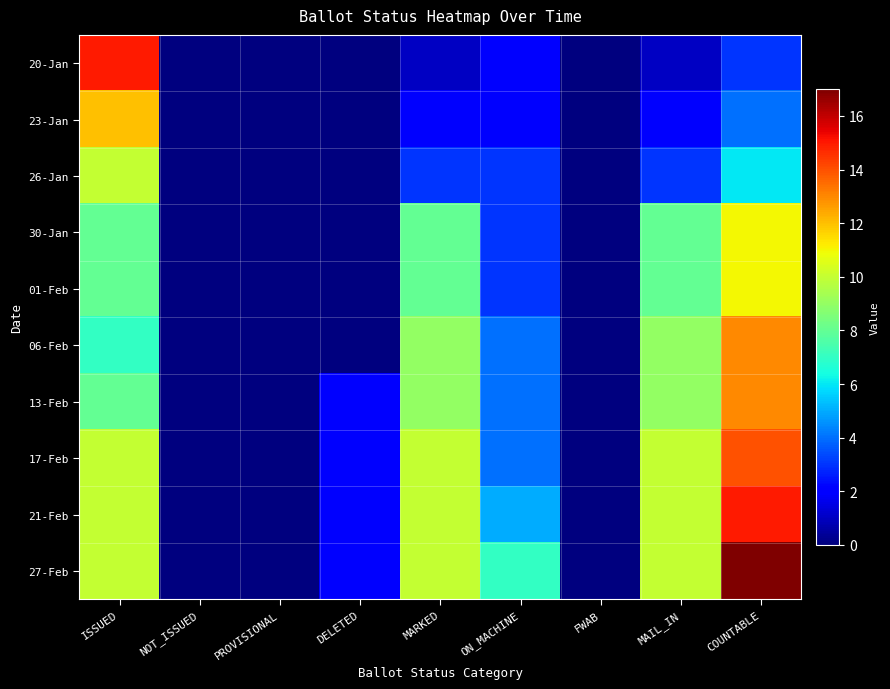

Which has a higher value, MARKED or MAIL_IN?

MARKED